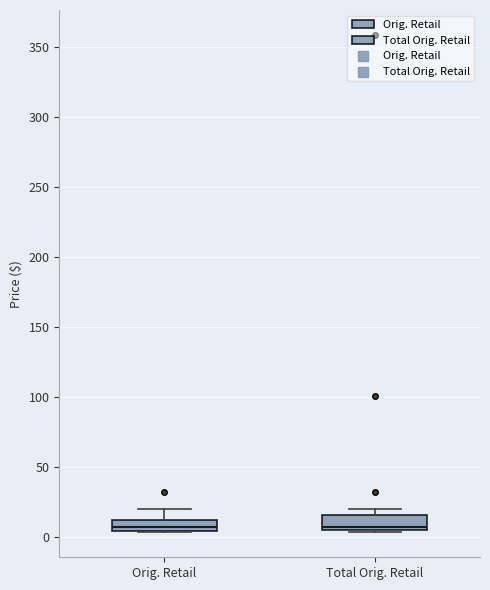

Where is the lower edge of the box for Total Orig. Retail on the y-axis? The values are not printed on the chart, so give them approximately, as read against the axis.

5